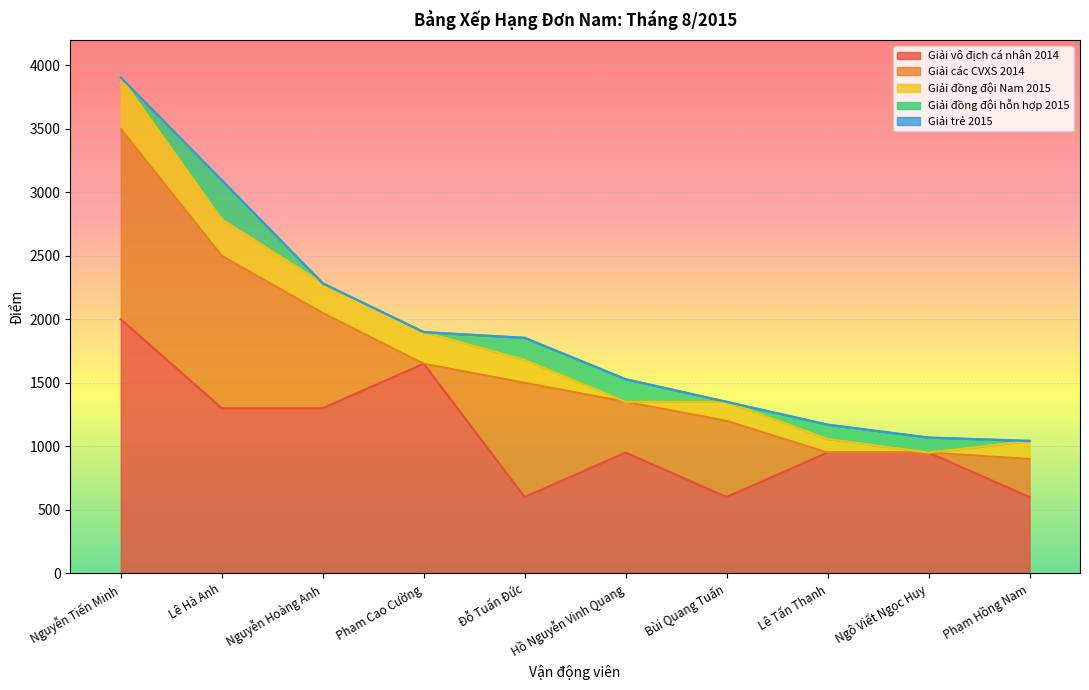

What position from the left is Lê Tấn Thạnh?

8